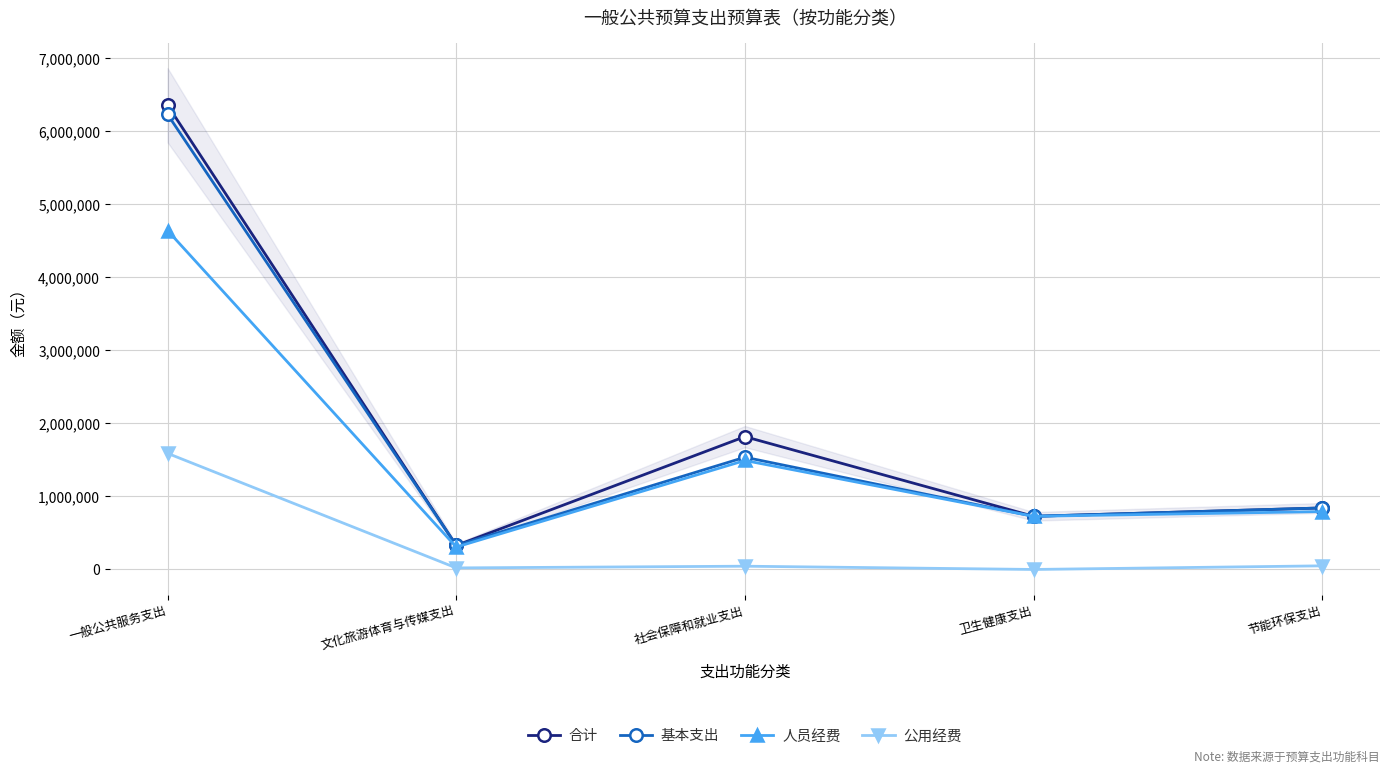

What are all the series names shown in the legend?

合计, 基本支出, 人员经费, 公用经费